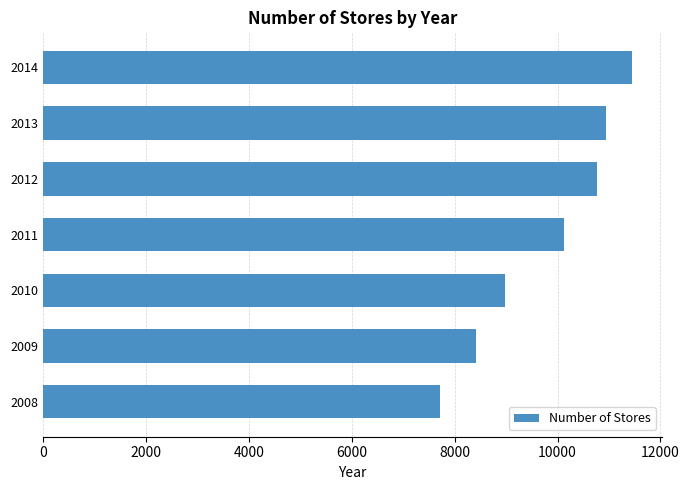

Are the bars grouped side by side (vs. stacked)?

No